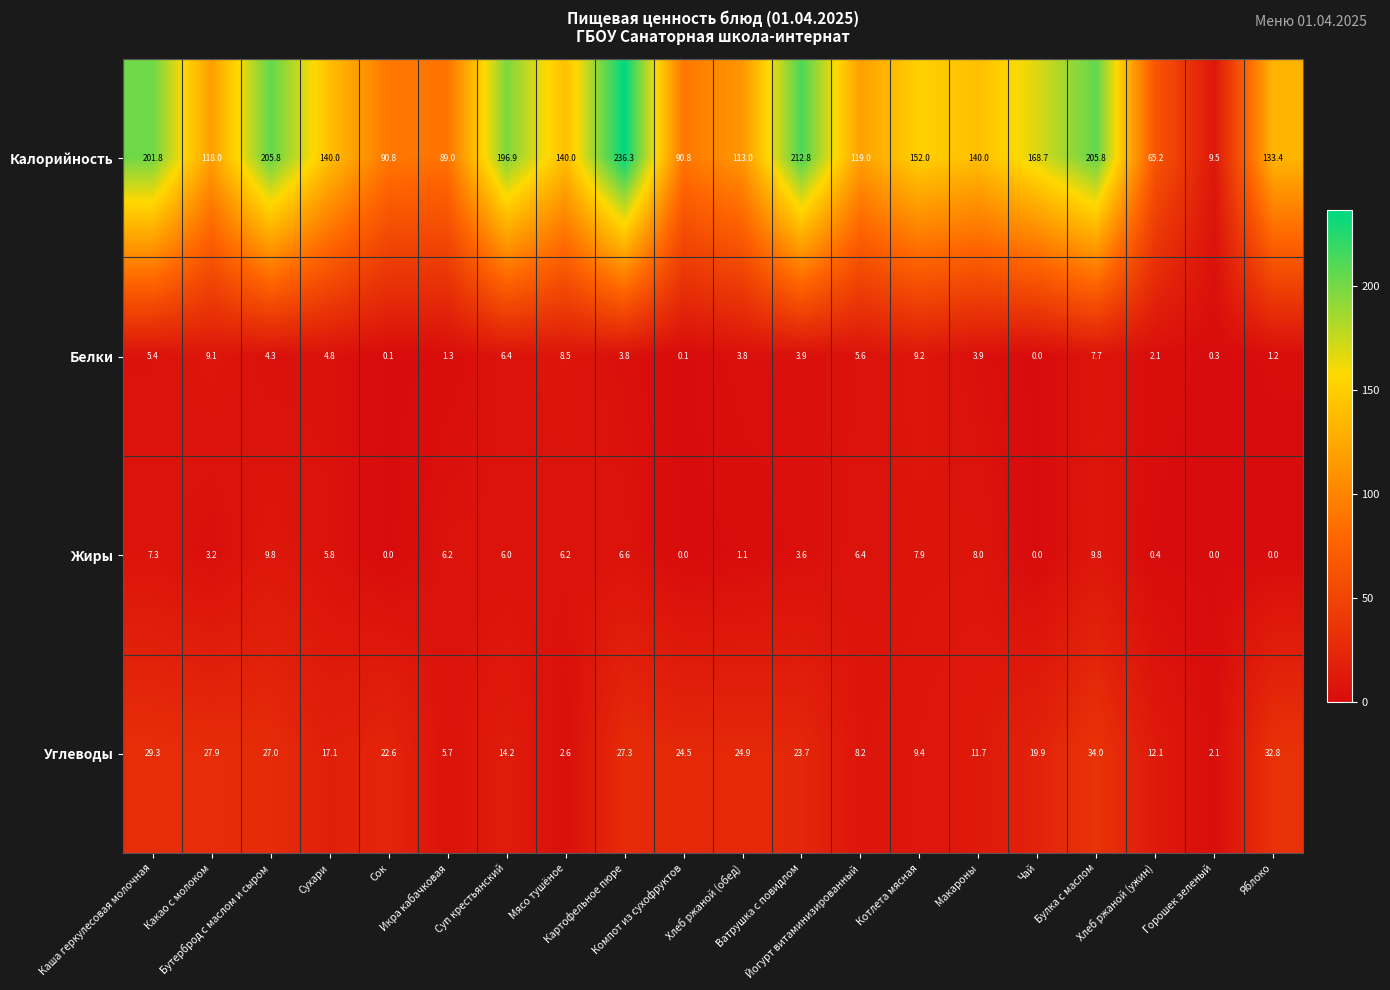

Rank the series by their maximum value, from lowest to highest.

Белки, Жиры, Углеводы, Калорийность